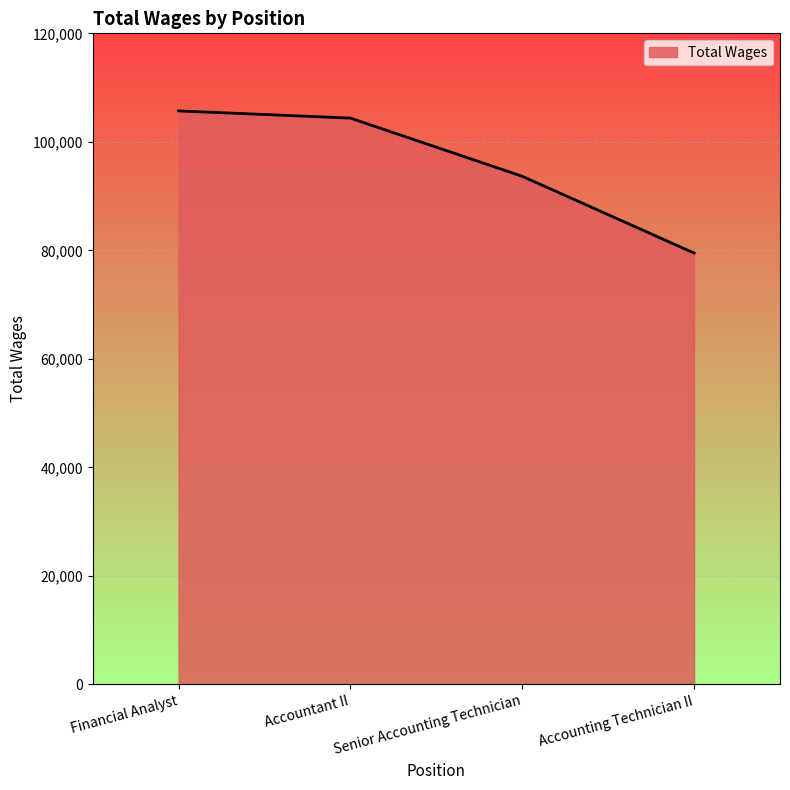

The chart shows a value of 143526 at Senior Accounting Technician. True or false?

False